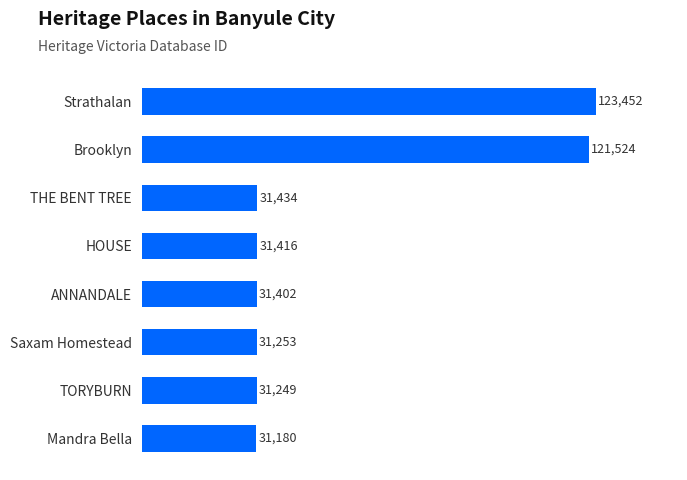

Rank the categories by value from highest to lowest.

Strathalan, Brooklyn, THE BENT TREE, HOUSE, ANNANDALE, Saxam Homestead, TORYBURN, Mandra Bella